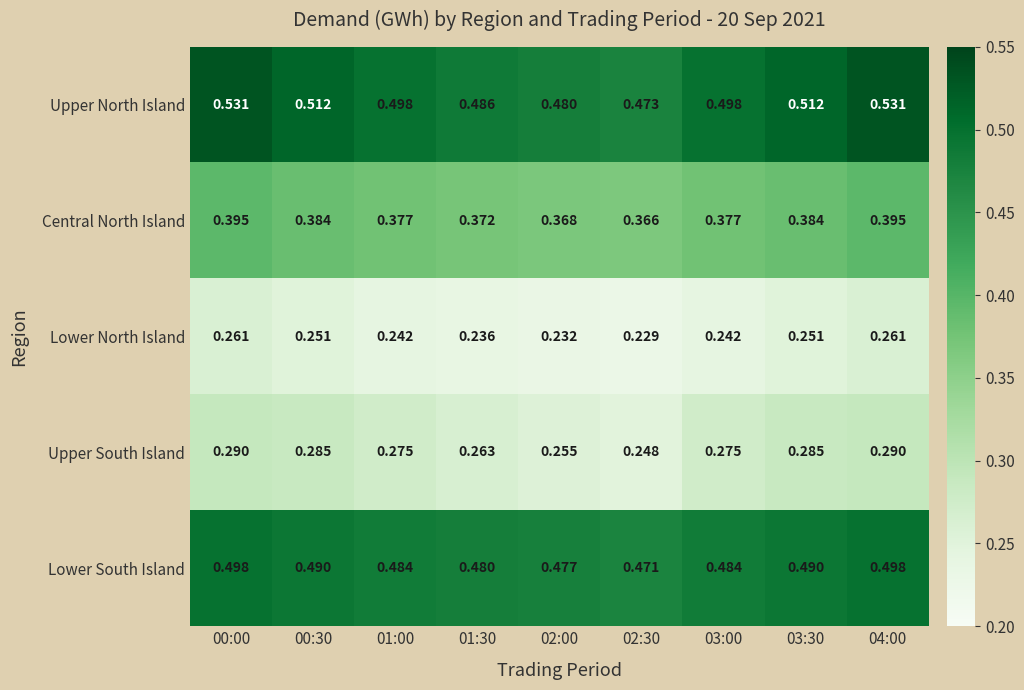

At 01:00, list the series in order from smallest to largest.

Lower North Island, Upper South Island, Central North Island, Lower South Island, Upper North Island